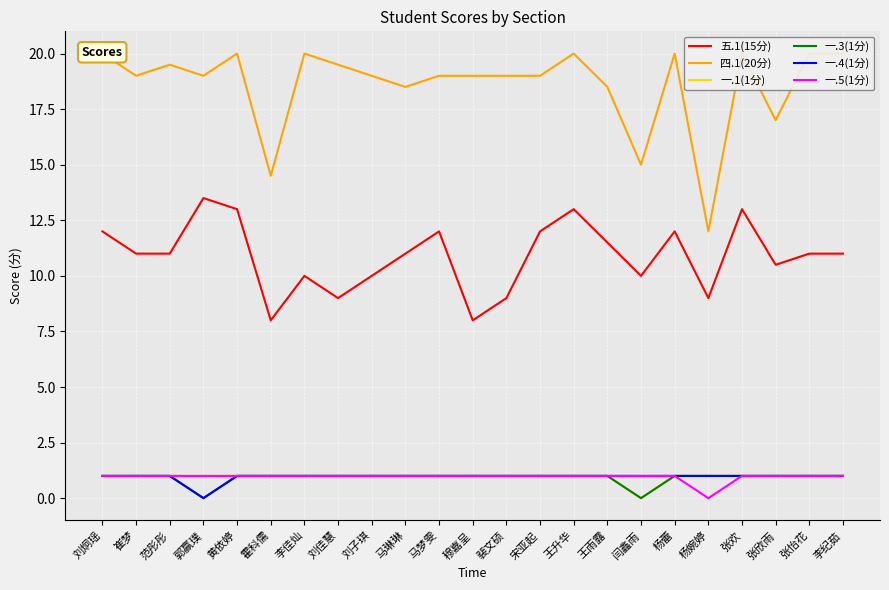

The 四.1(20分) series shows 20.0 at 杨蕾. True or false?

True